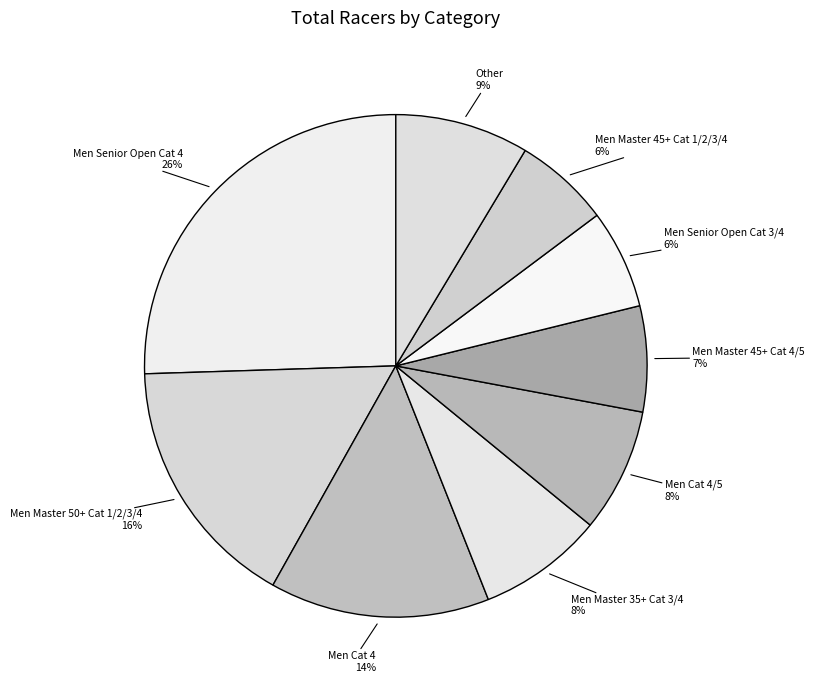

Do Men Master 35+ Cat 3/4 and Men Master 45+ Cat 4/5 together represent more than half of the pie?

No